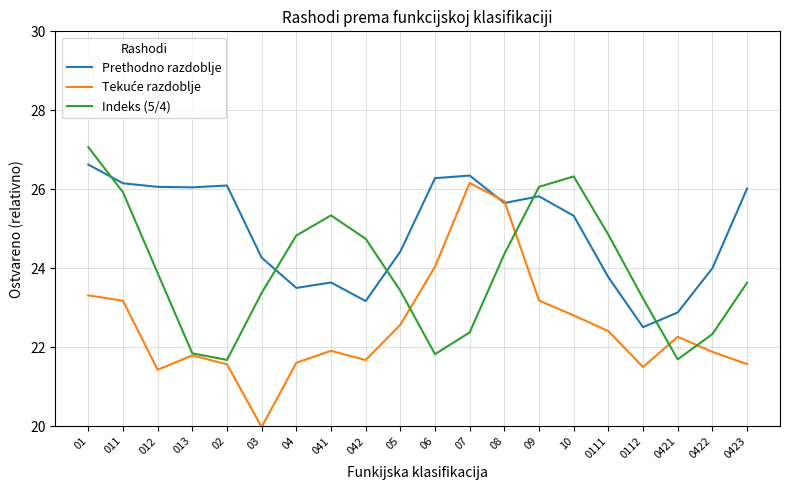

True or false: Prethodno razdoblje has a value of 37.1 at 0111.

False